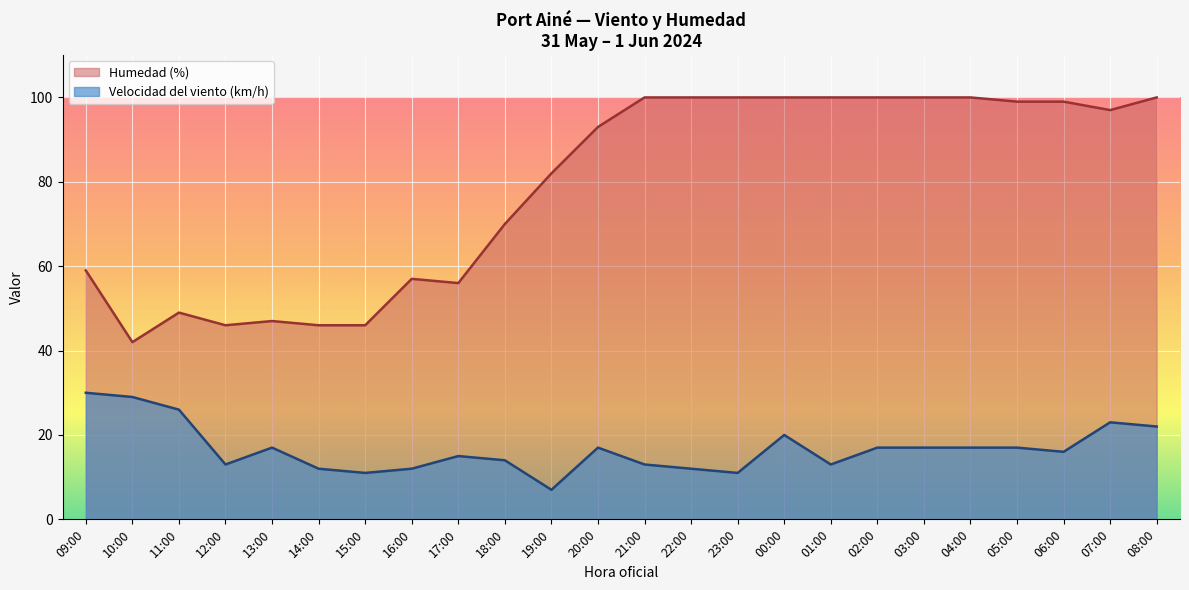

Reading left to right, what are all the values shown in this chart?

Velocidad del viento (km/h): 09:00=30	10:00=29	11:00=26	12:00=13	13:00=17	14:00=12	15:00=11	16:00=12	17:00=15	18:00=14	19:00=7	20:00=17	21:00=13	22:00=12	23:00=11	00:00=20	01:00=13	02:00=17	03:00=17	04:00=17	05:00=17	06:00=16	07:00=23	08:00=22
Humedad (%): 09:00=59	10:00=42	11:00=49	12:00=46	13:00=47	14:00=46	15:00=46	16:00=57	17:00=56	18:00=70	19:00=82	20:00=93	21:00=100	22:00=100	23:00=100	00:00=100	01:00=100	02:00=100	03:00=100	04:00=100	05:00=99	06:00=99	07:00=97	08:00=100